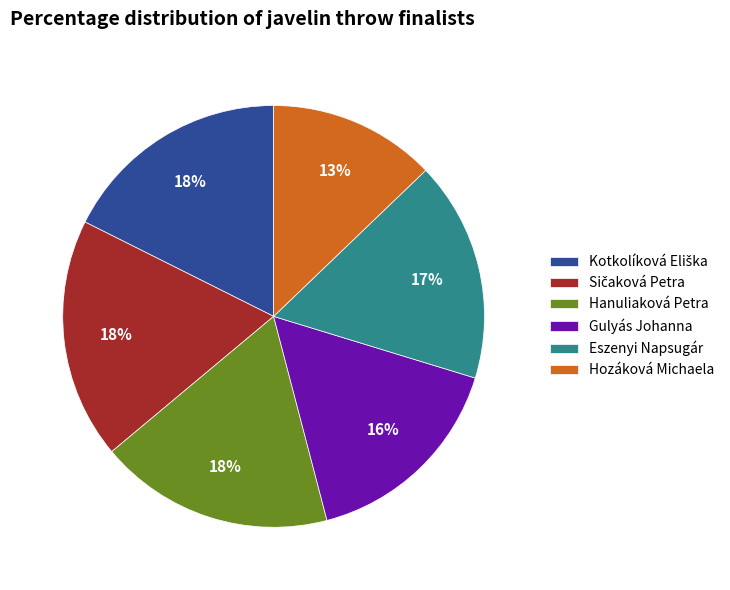

How many segments does this pie chart have?

6